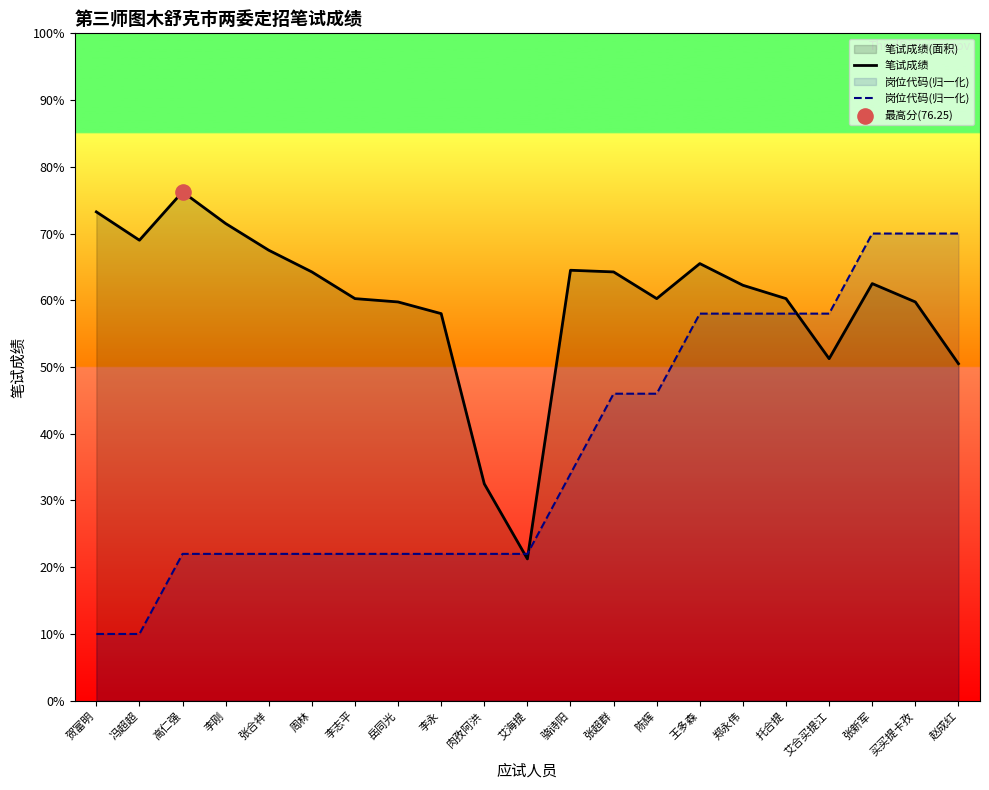

At which category is the sum across all series the highest?

张新军